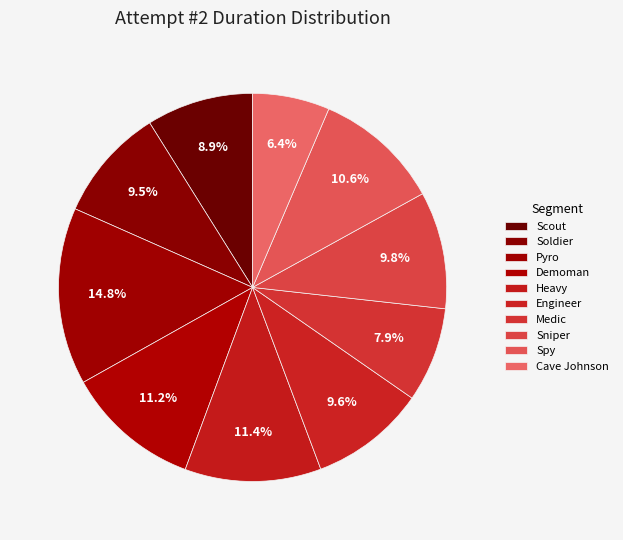

Count the number of slices in the pie.

10